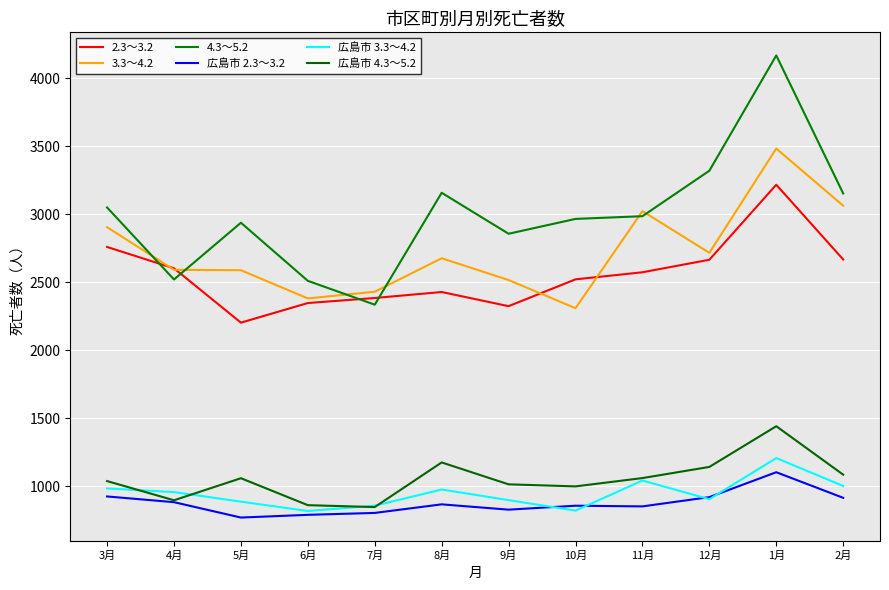

What is the approximate value of 広島市 2.3～3.2 at 5月?

771